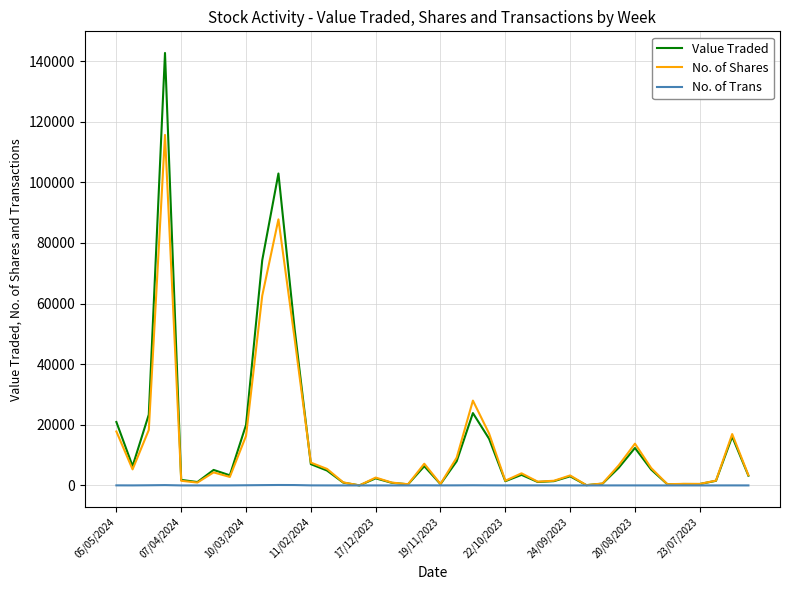

Rank the series by their maximum value, from highest to lowest.

Value Traded, No. of Shares, No. of Trans